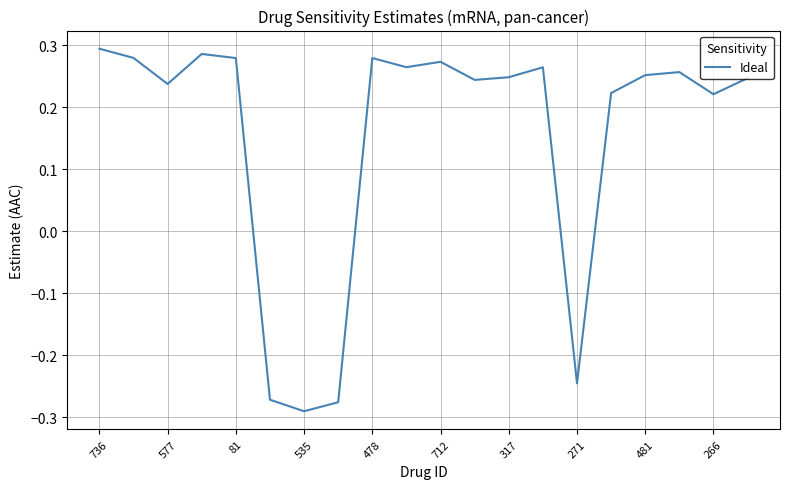

What is the difference between the maximum and minimum values?

0.6